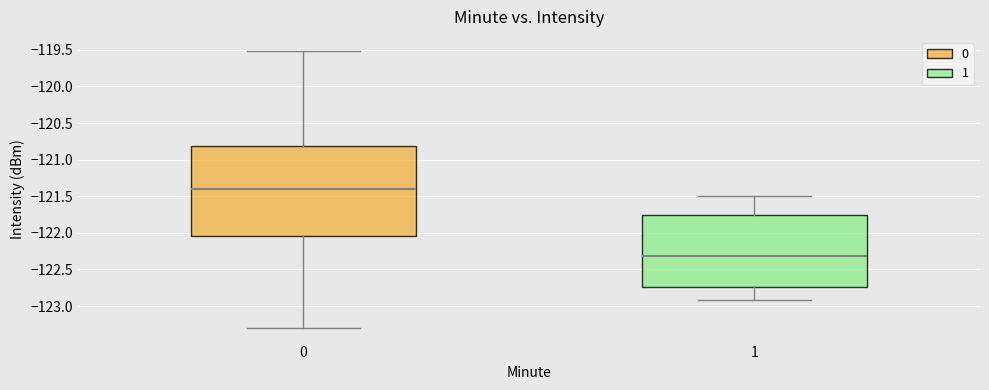

Where does the median line of the box at x = 0 sit on the y-axis? The values are not printed on the chart, so give them approximately, as read against the axis.

-121.40